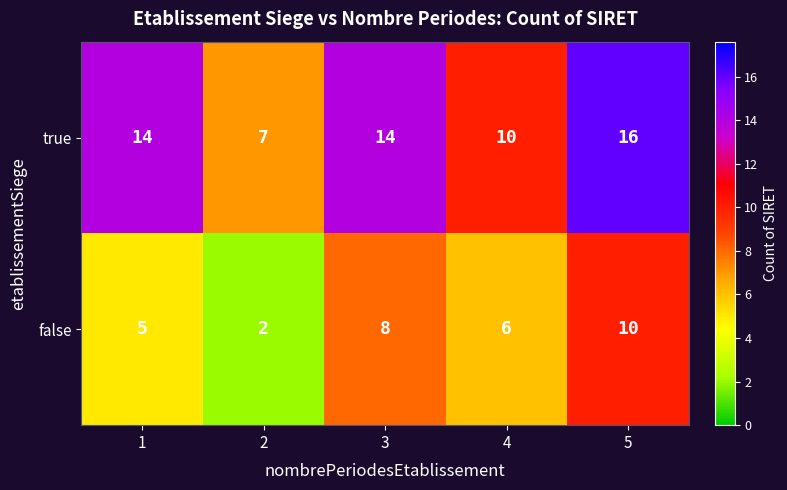

List the series in order of their overall mean, lowest first.

false, true